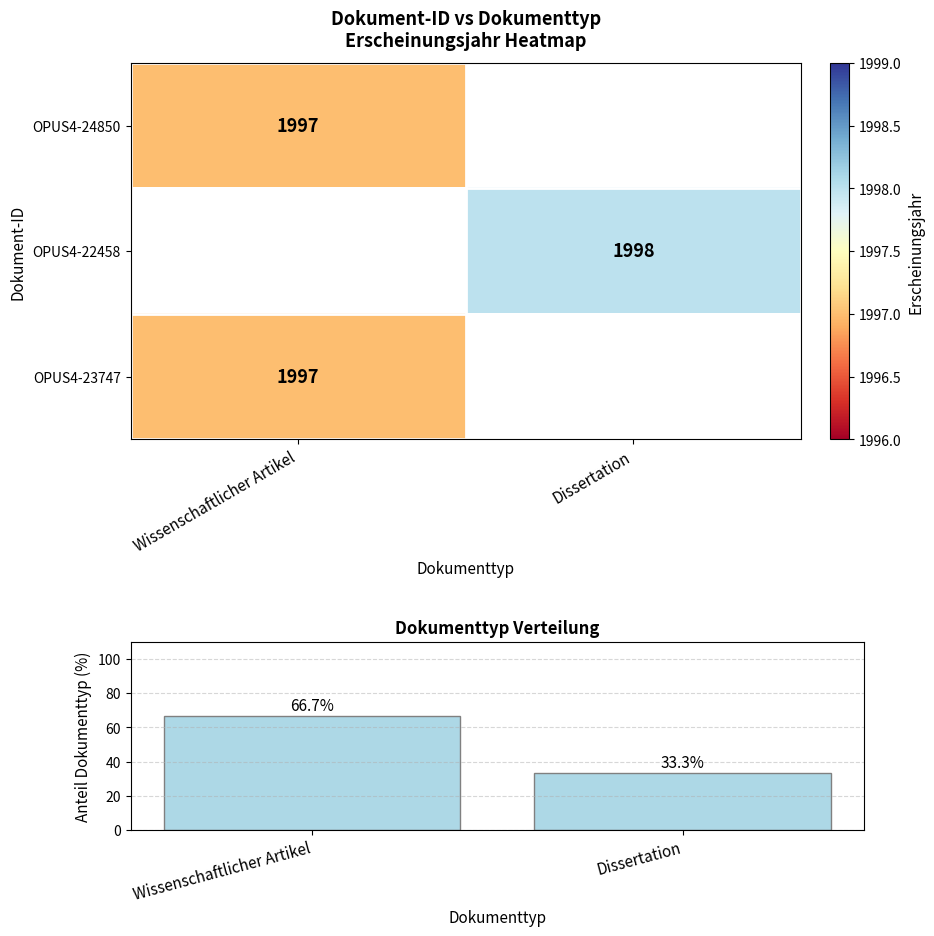

What is the difference between the maximum and minimum values in the Wissenschaftlicher Artikel series?

33.3